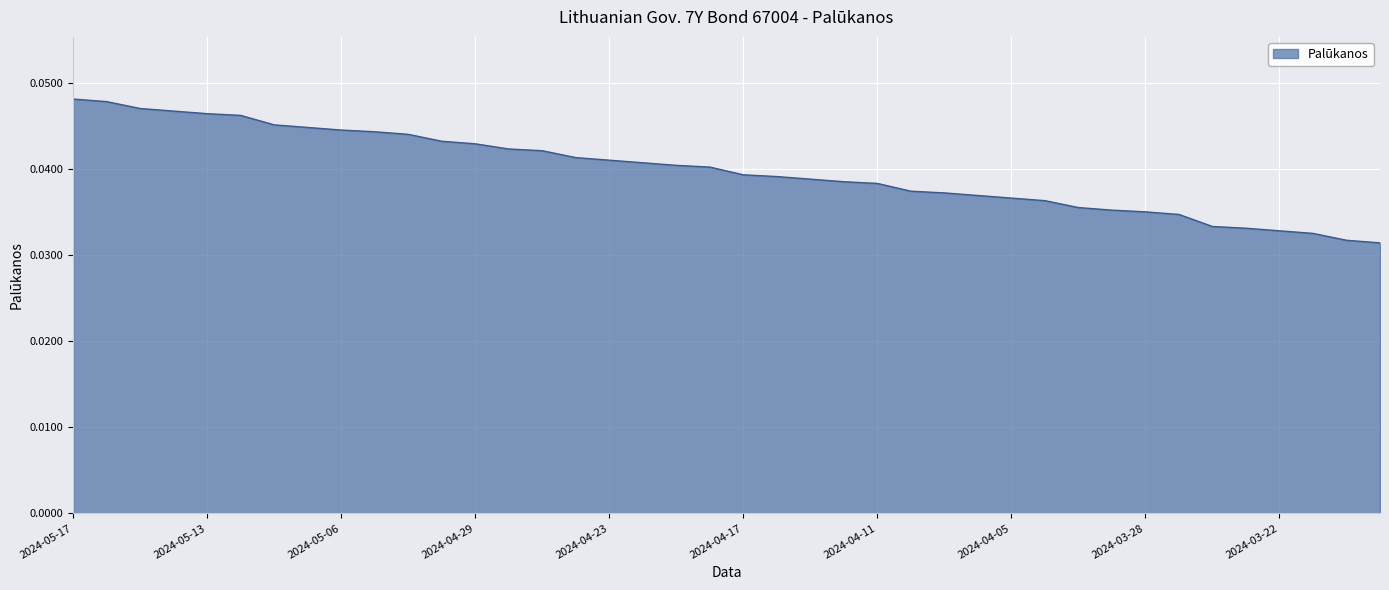

How many lines are shown in the chart?

1